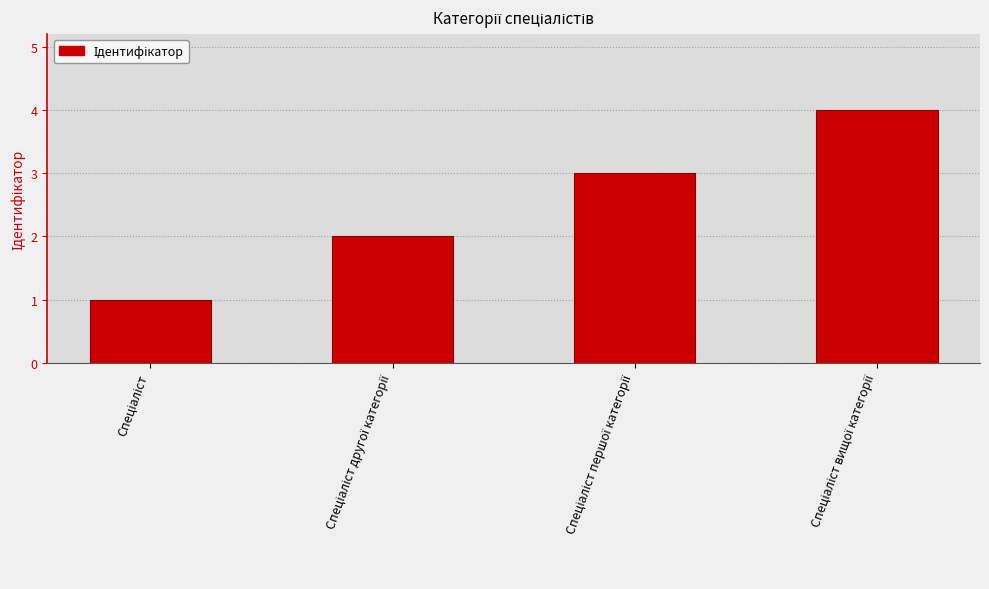

What is the greatest value displayed?

4